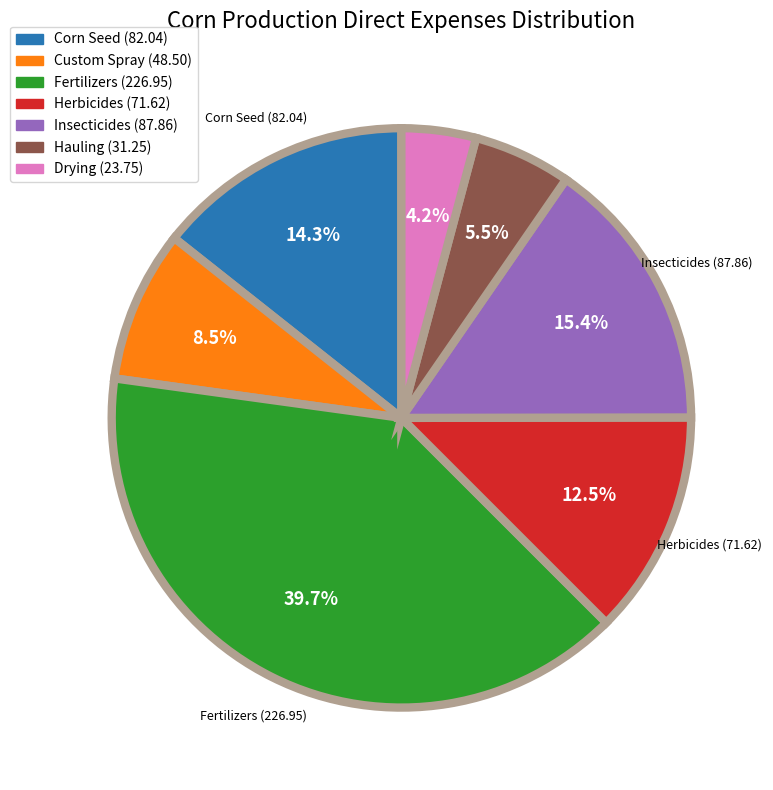

Which category has the smallest portion of the pie?

Drying